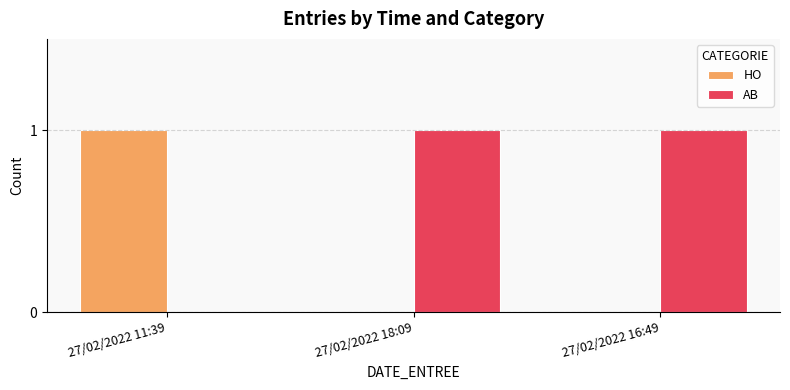

The value of HO at 27/02/2022 11:39 is 1. True or false?

True